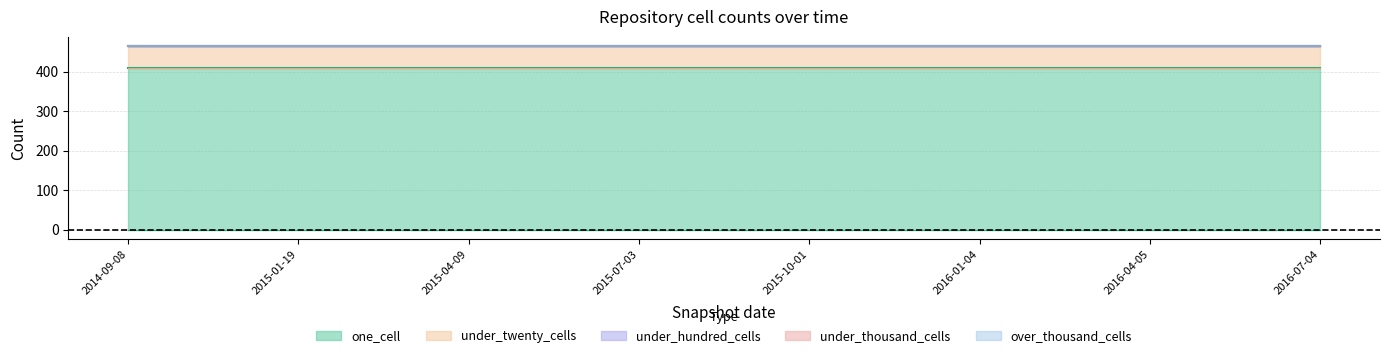

Is the value of under_twenty_cells at 2015-07-03 greater than the value of under_thousand_cells at 2015-07-03?

Yes